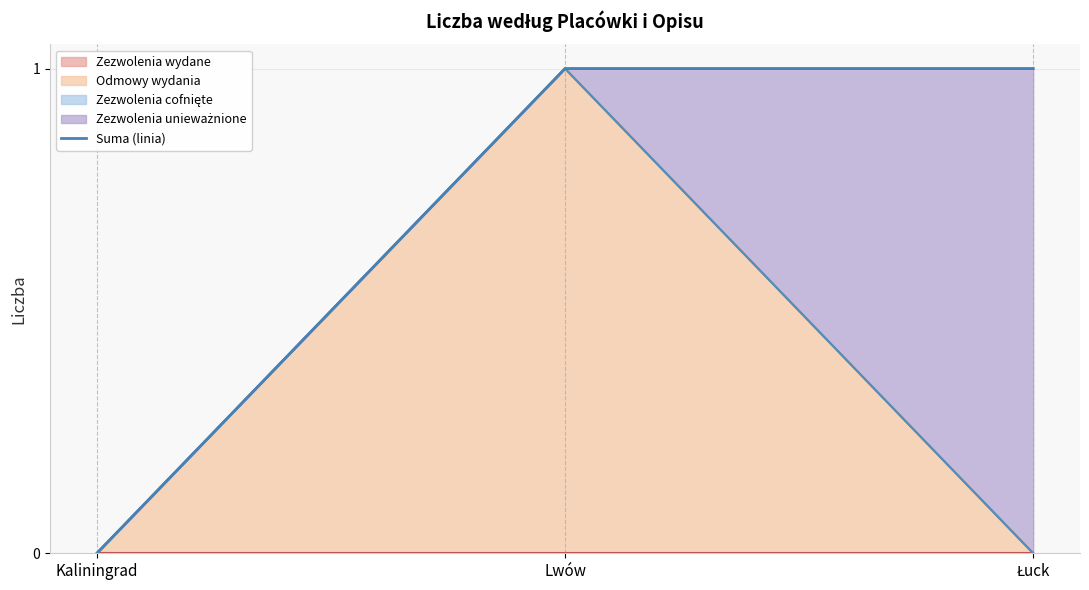

The chart shows a value of 0 at Kaliningrad. True or false?

True